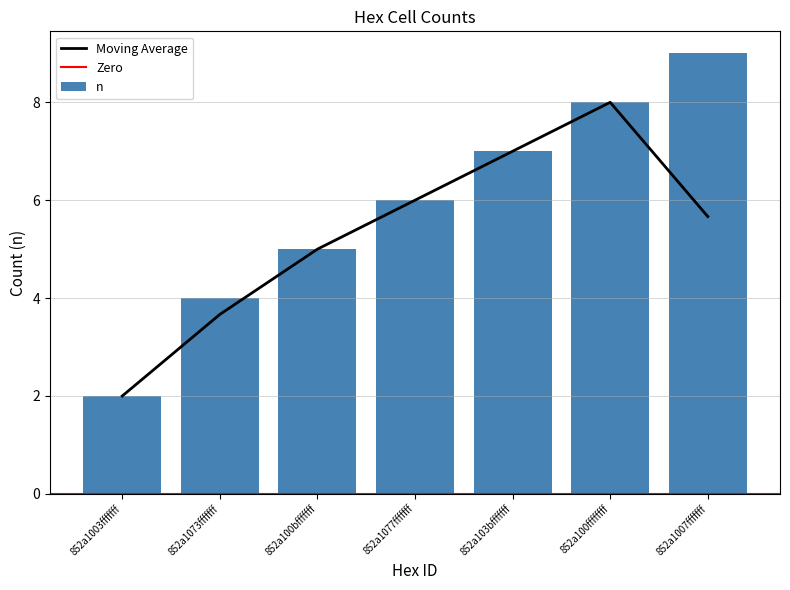

What is the difference between the maximum and minimum values?

7